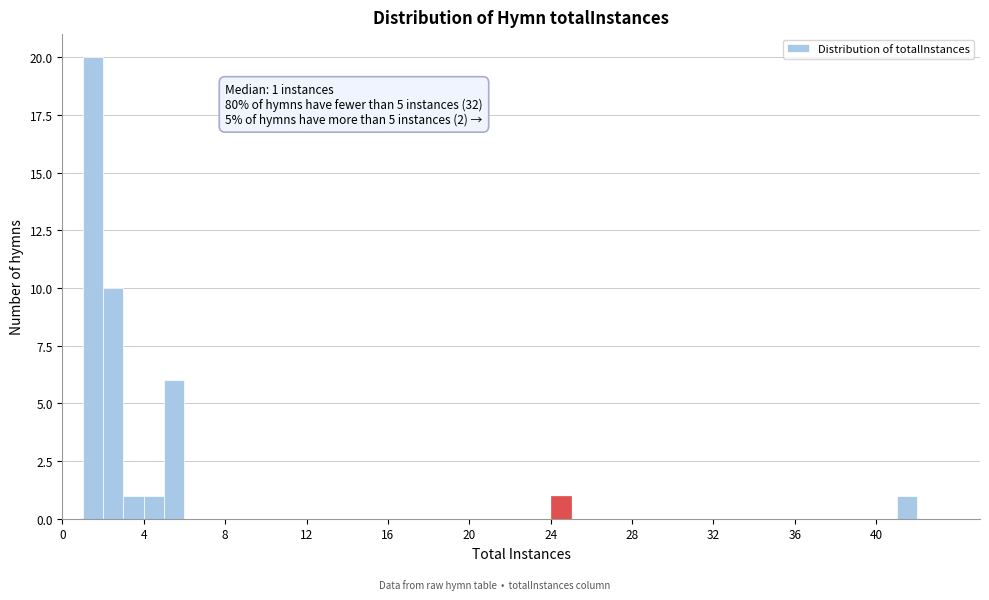

Around what value on the x-axis is the tallest bar? Give the approximate position of its centre, as read against the axis.

1.5